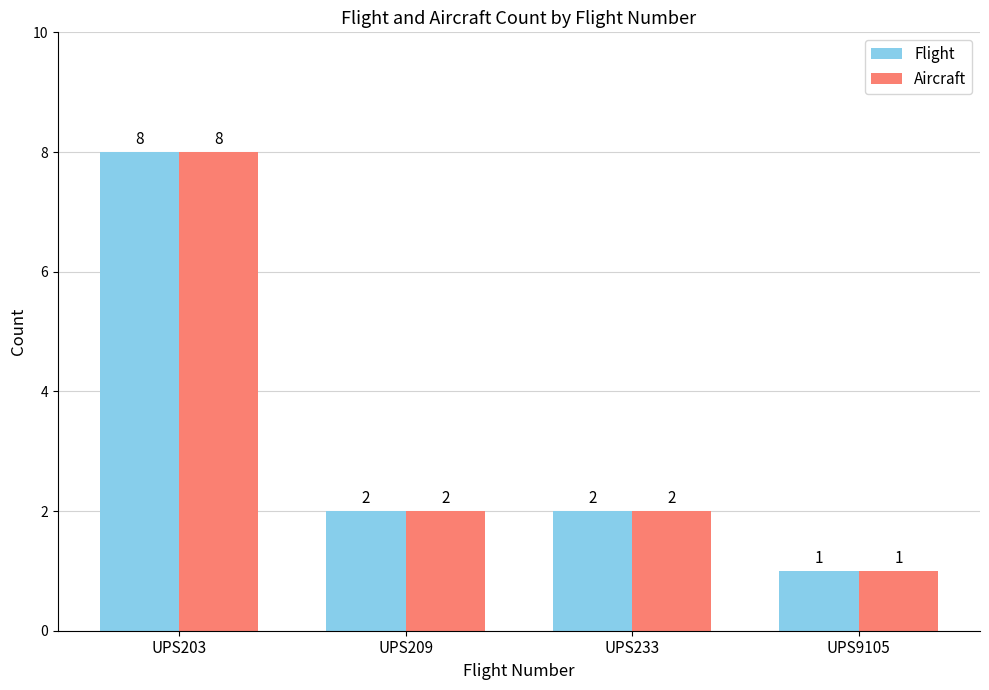

Is it true that Flight equals 3 at UPS209?

False